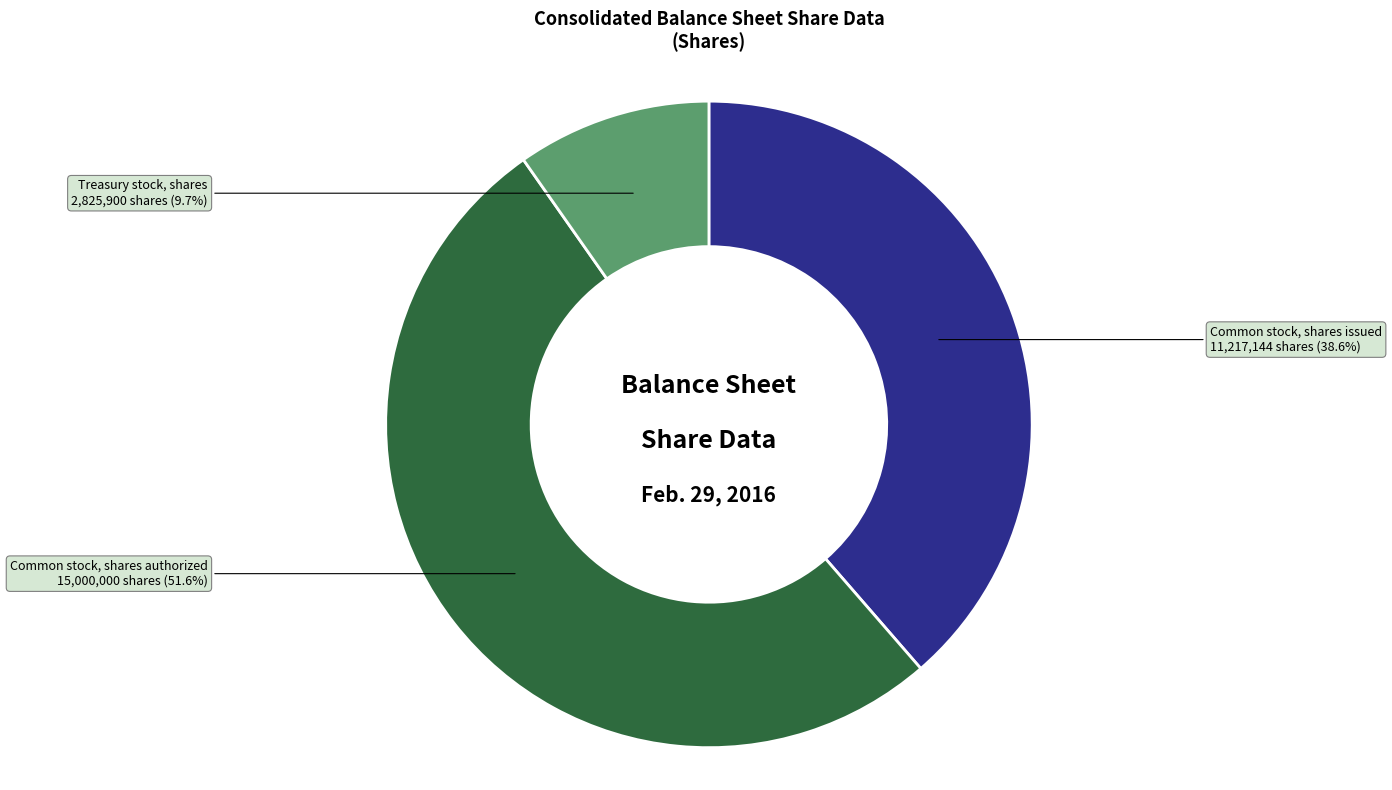

Approximately how many times larger is the value at Treasury stock, shares compared to Common stock, shares issued?

0.3